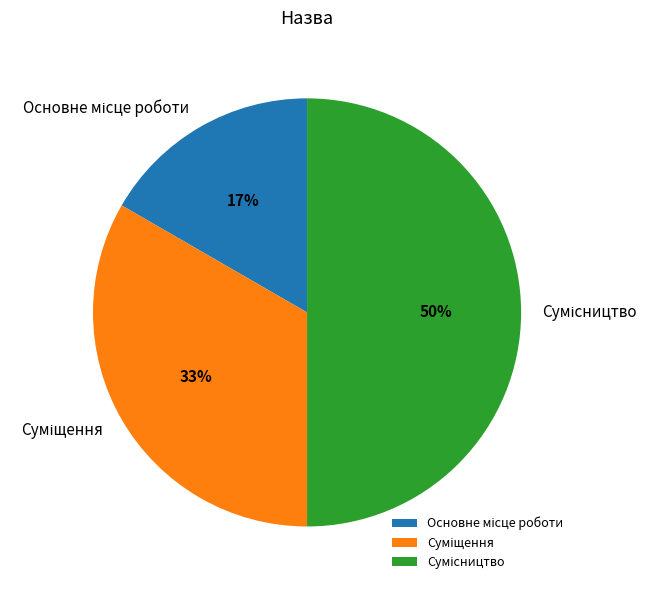

To the nearest percent, what is the average slice percentage?

33%